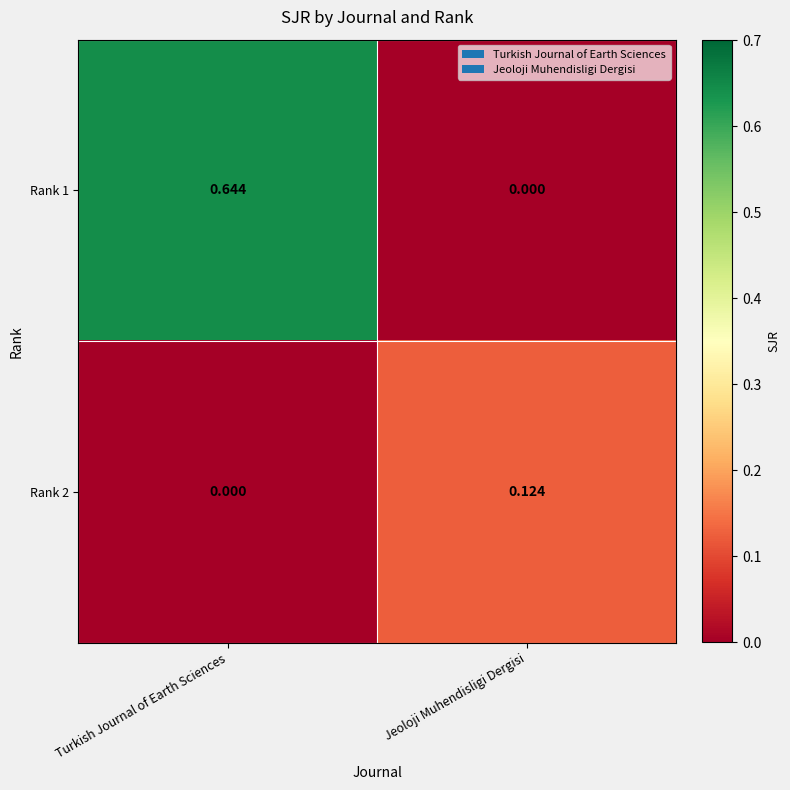

At which label is Rank 1 closest to 0?

Jeoloji Muhendisligi Dergisi